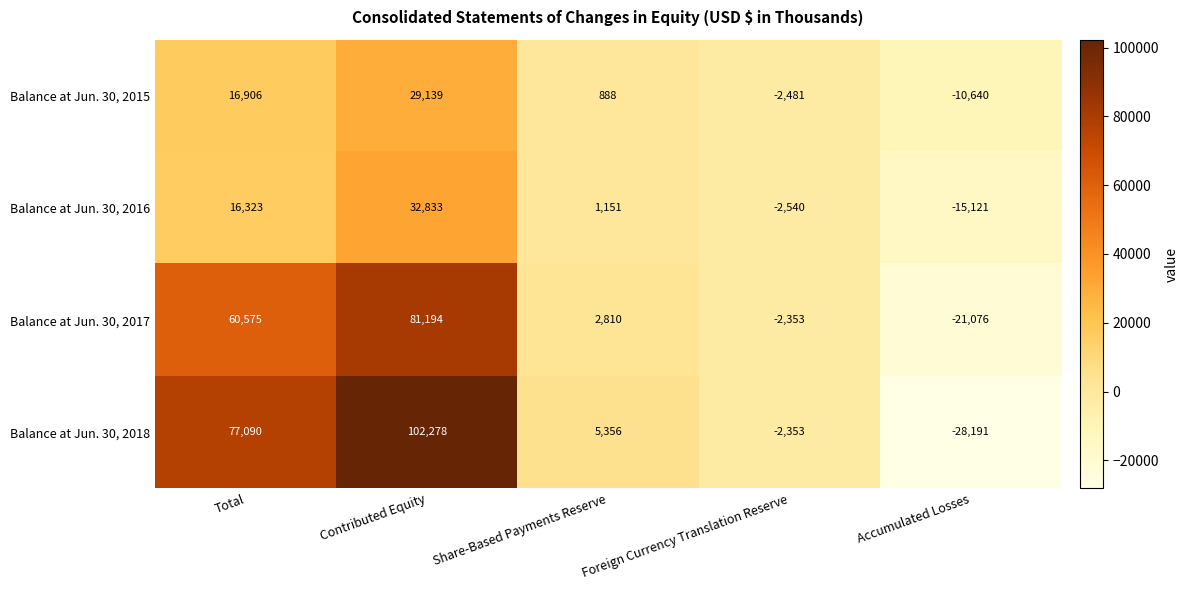

At which category is the sum across all series the highest?

Contributed Equity